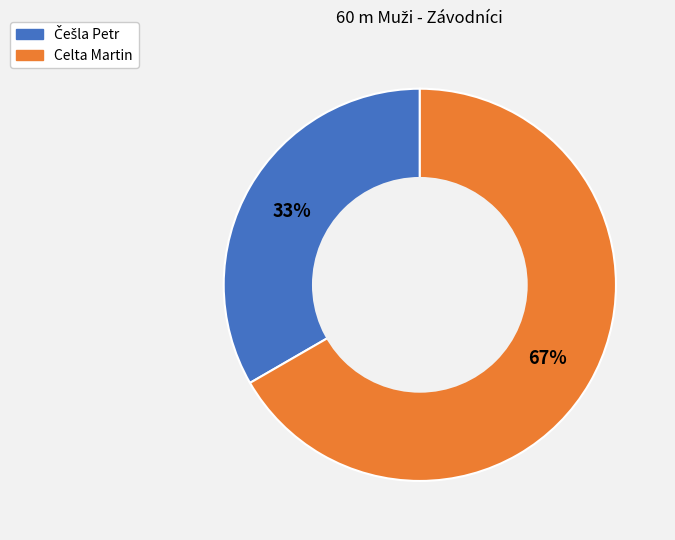

What is the largest slice in the pie chart?

Celta Martin